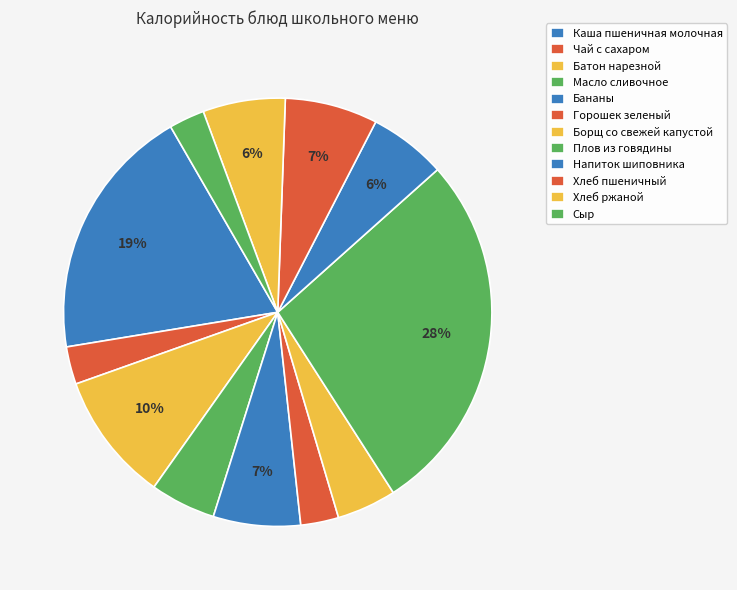

How many segments does this pie chart have?

12